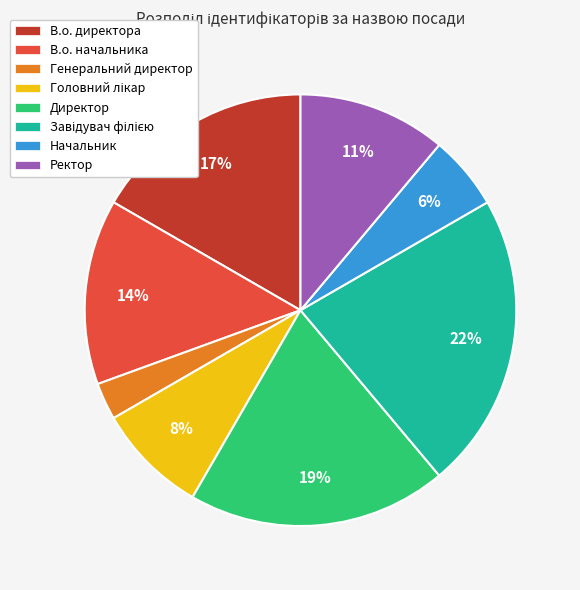

What is the smallest slice in the pie chart?

Генеральний директор